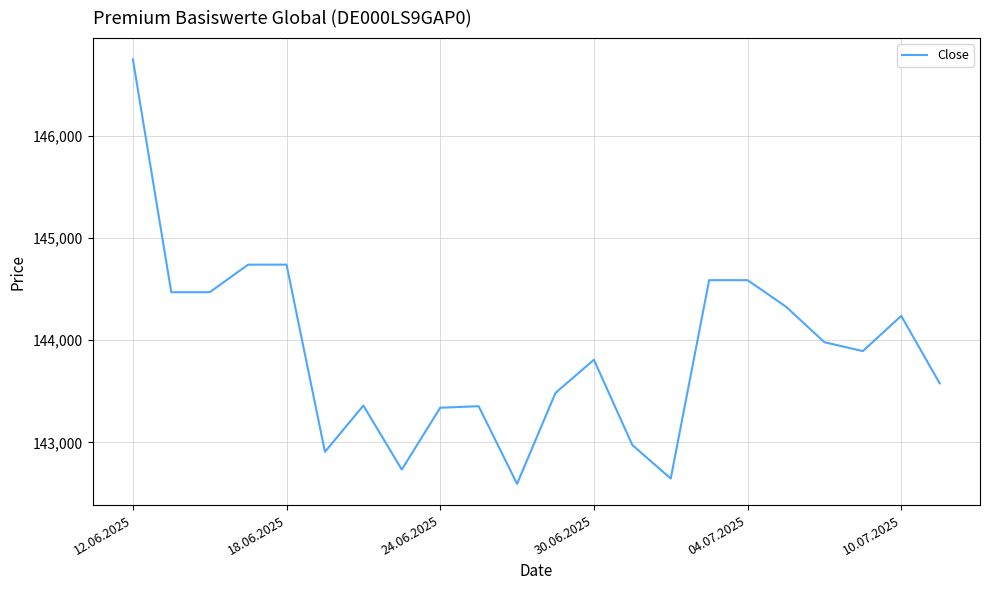

What is the sum of all values?

3165574